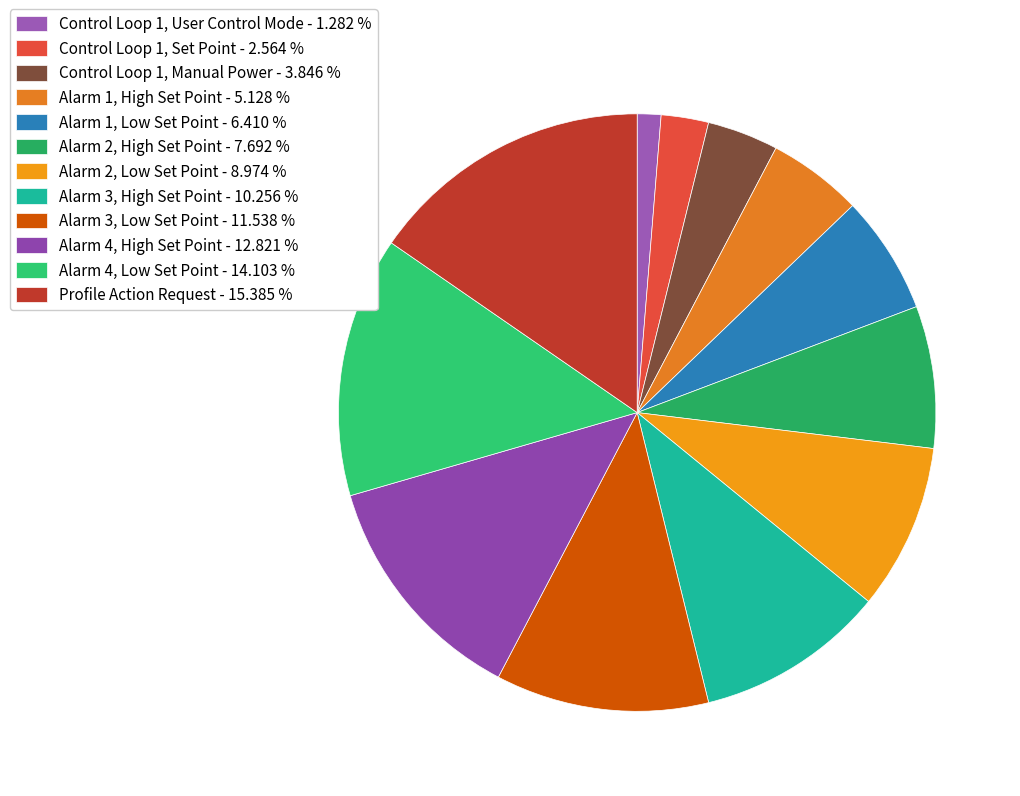

True or false: Alarm 1, High Set Point accounts for 1% of the total.

False